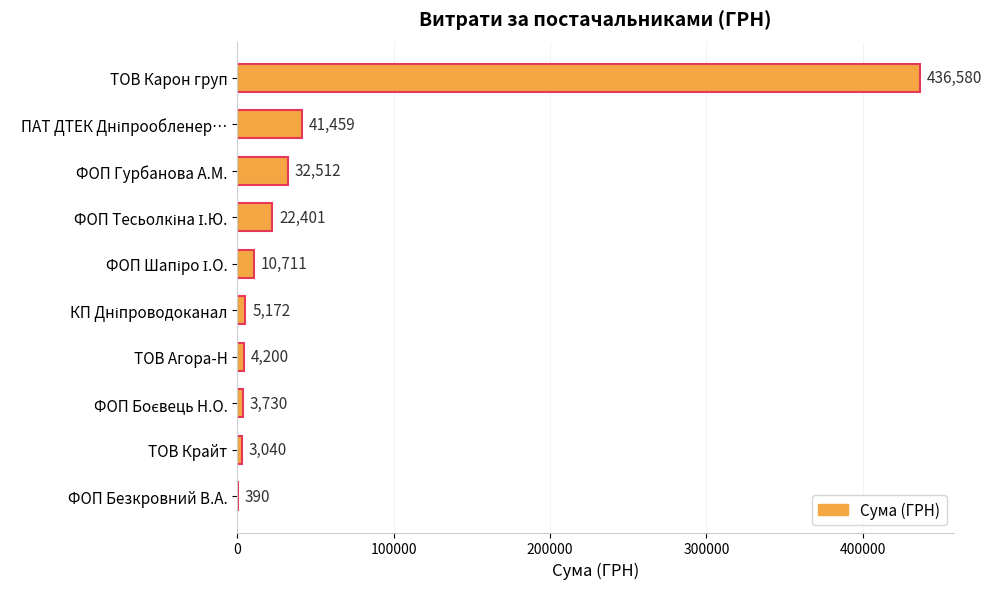

Is it true that the value at ФОП Безкровний В.А. is 390.0?

True